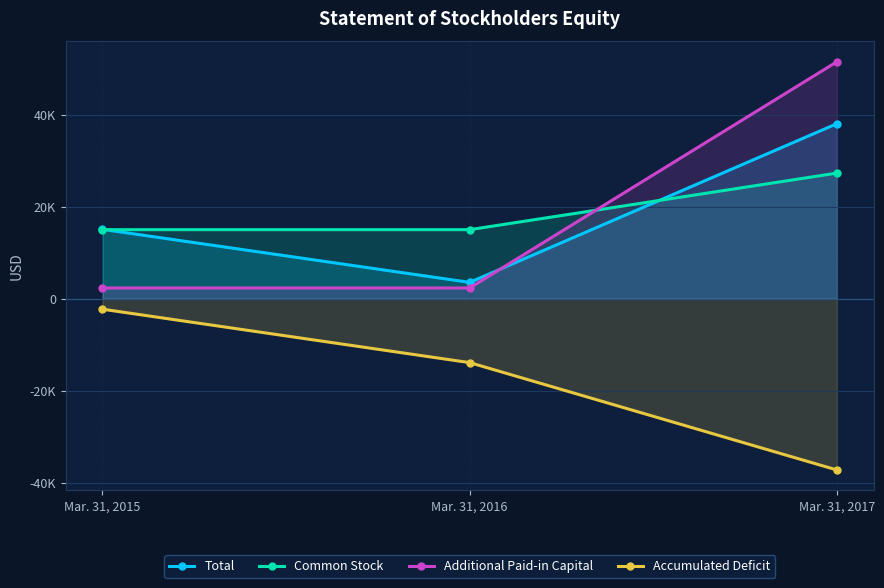

What is the difference between the maximum and minimum values in the Common Stock series?

12280